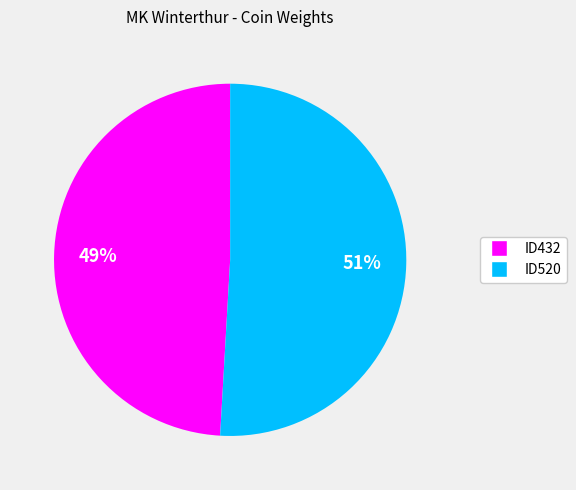

What is the largest slice in the pie chart?

ID520